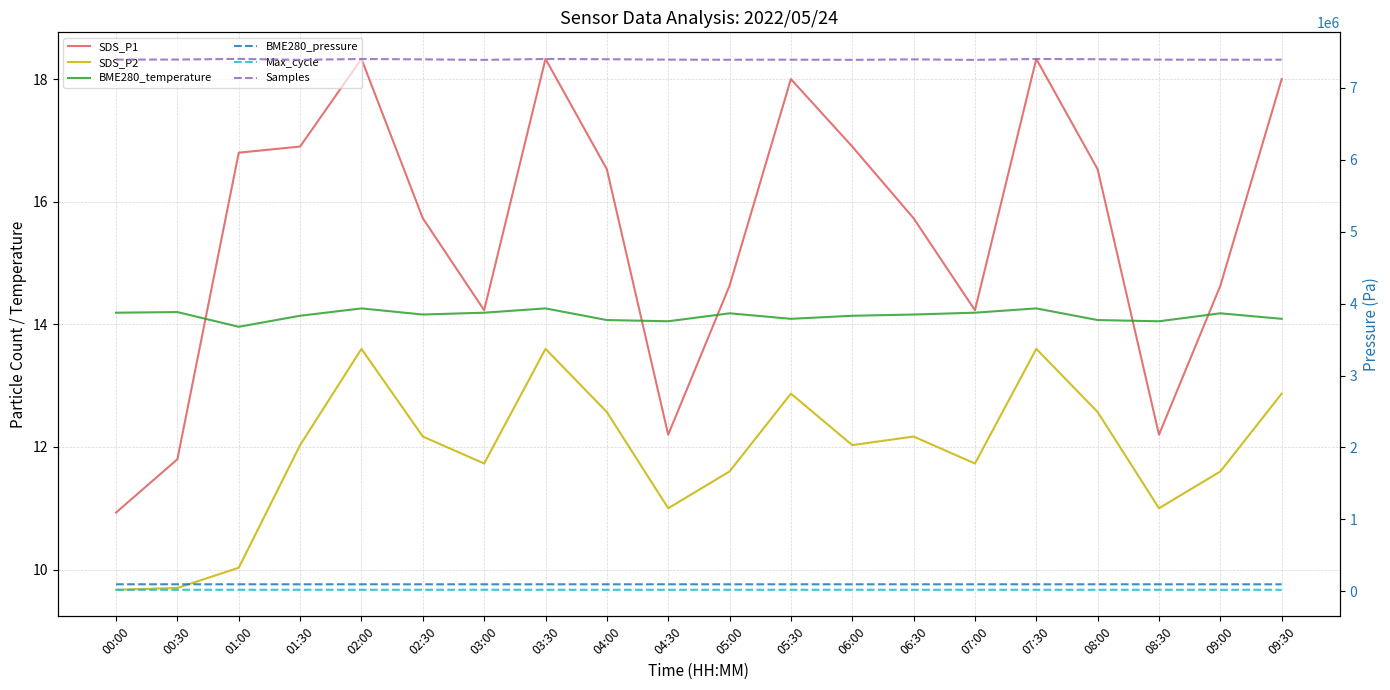

How many times do SDS_P1 and BME280_temperature cross each other?

5